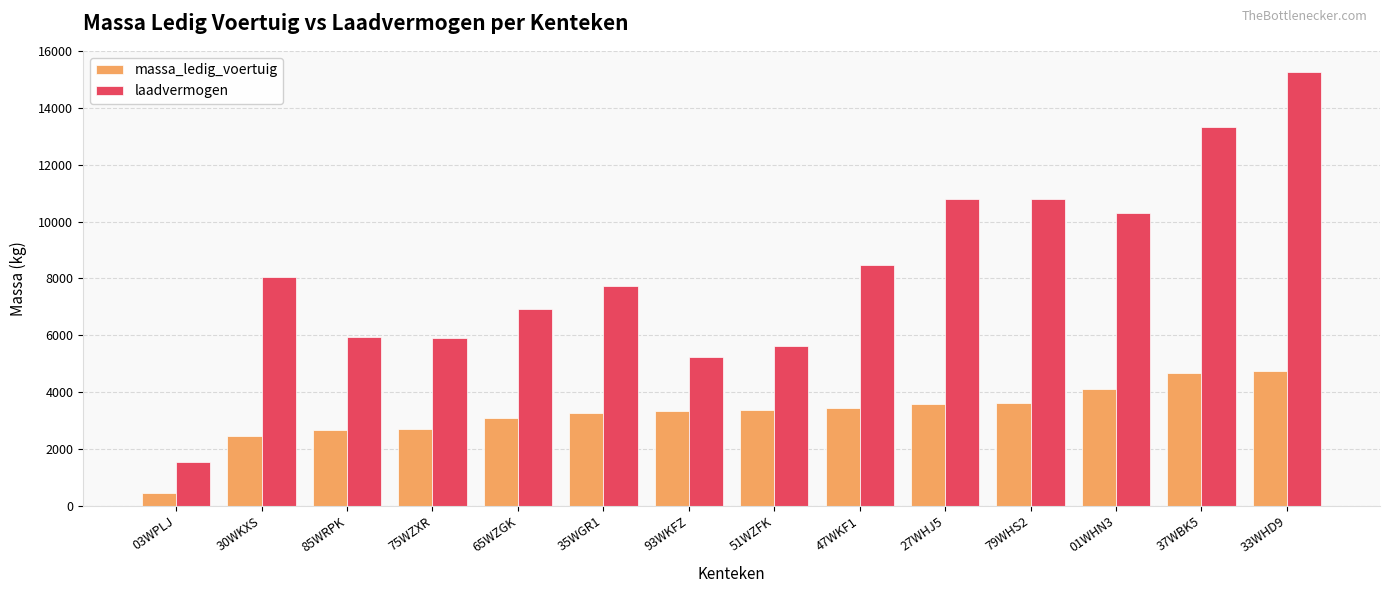

What is the total value across all series at 51WZFK?

9000